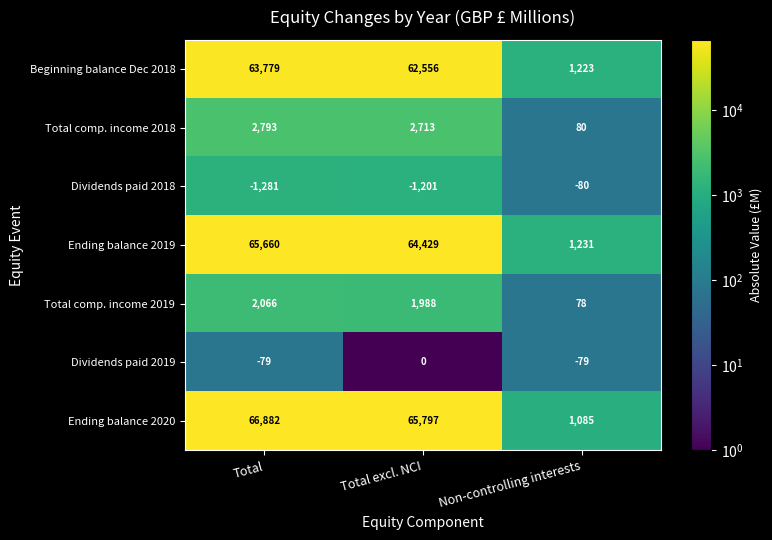

Which series changed the most between Total and Total excl. NCI?

Ending balance 2019